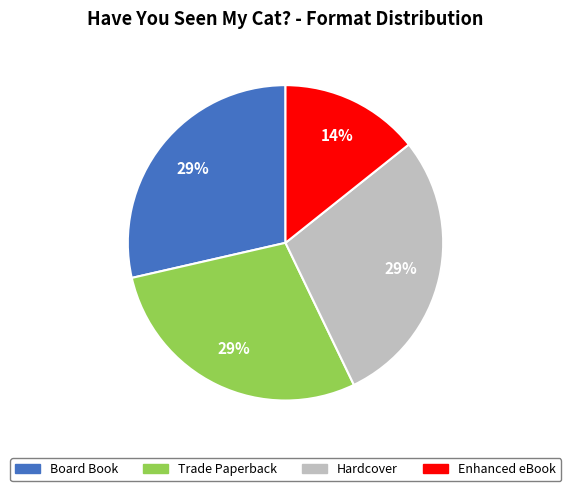

How many segments does this pie chart have?

4